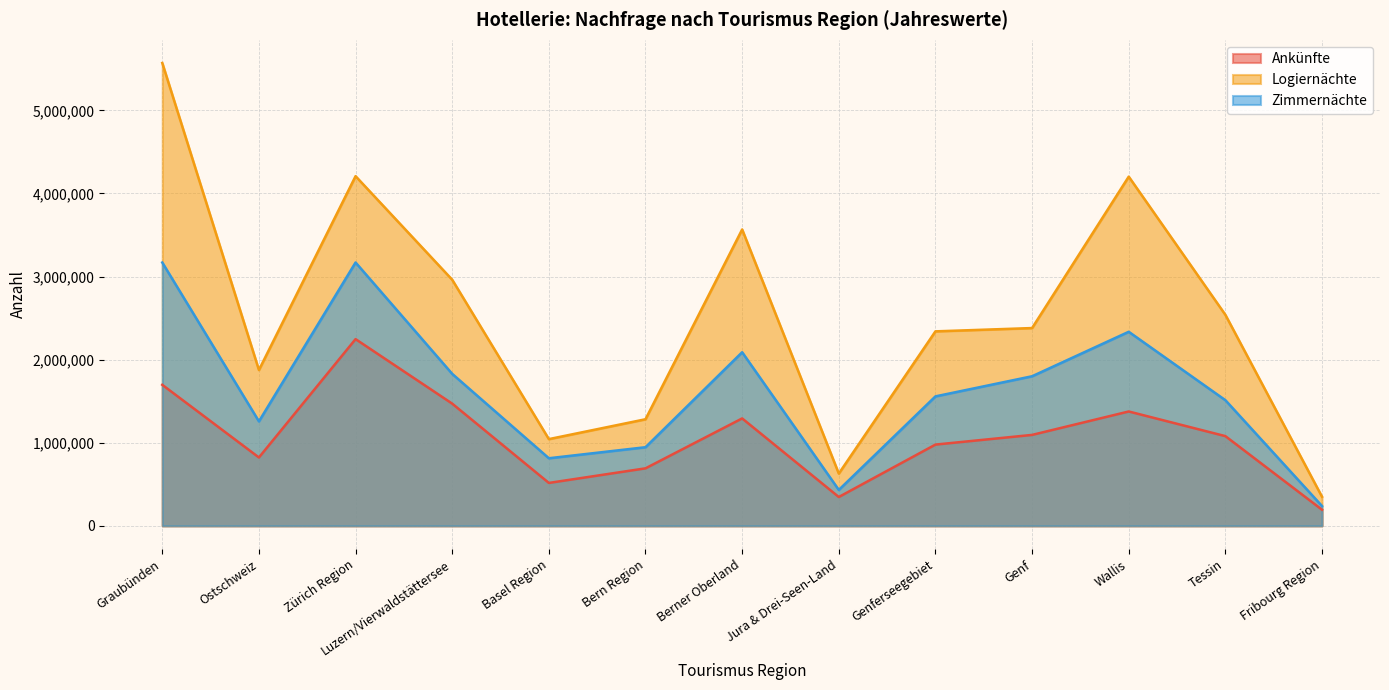

What position from the left is Graubünden?

1